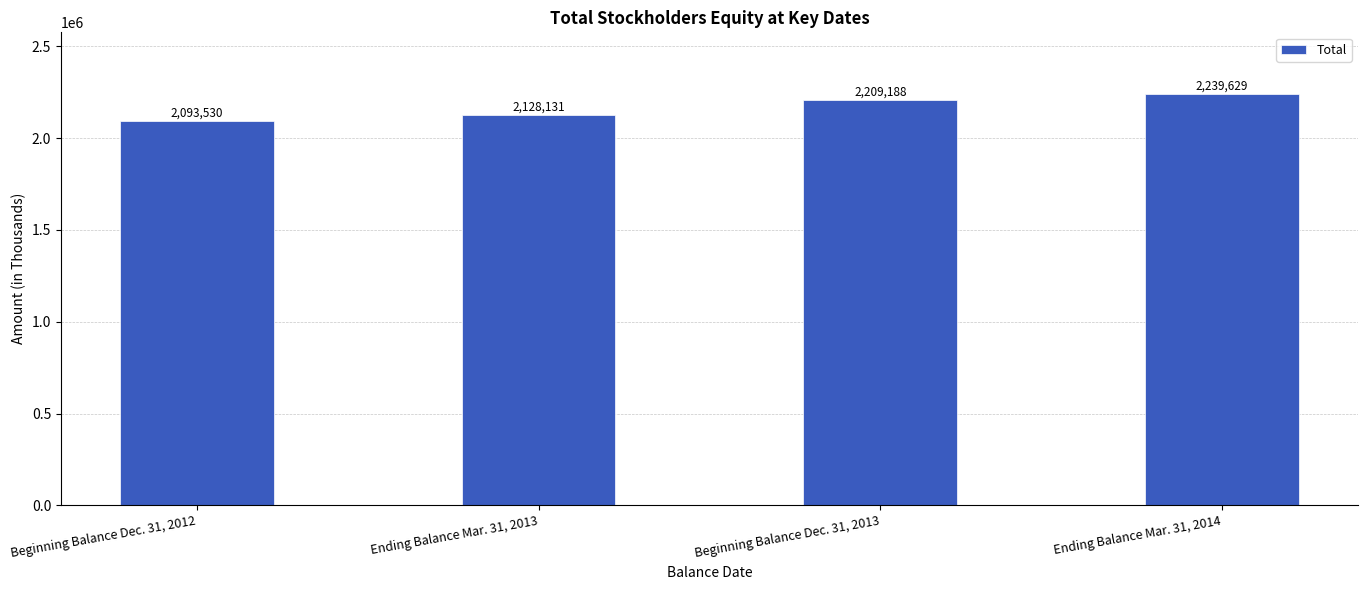

How many bars are there in total?

4